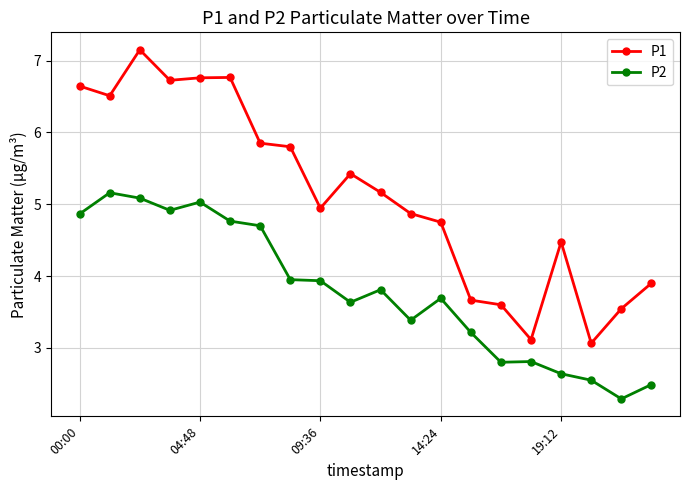

What is the value of the P1 point at the 5th from the left?

6.8